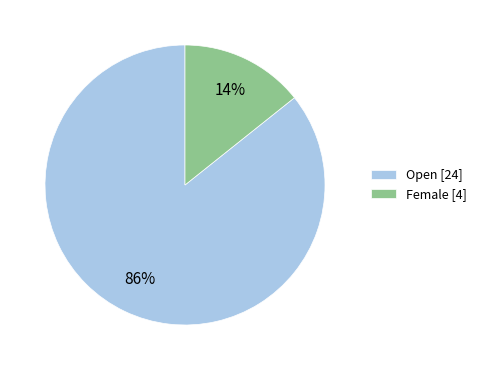

To the nearest percent, what percentage of the pie is Open [24]?

86%